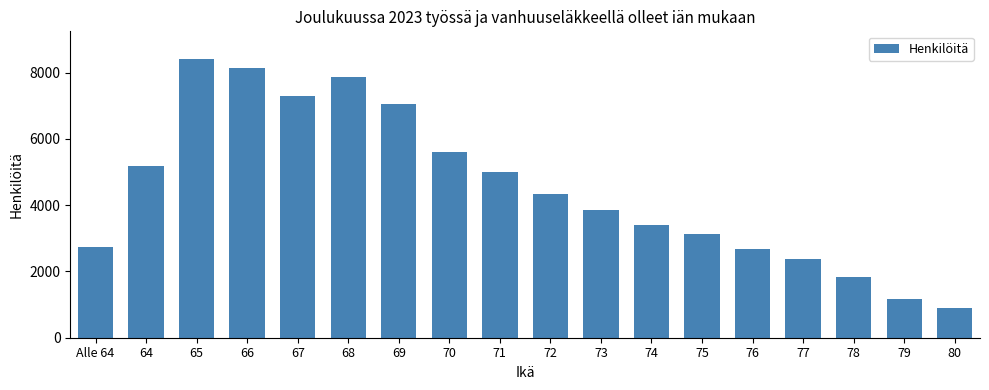

Which category has the lowest value across all series?

80